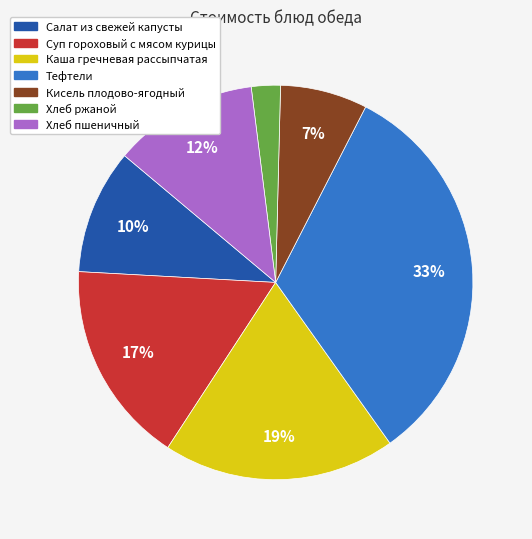

Which category has the biggest portion of the pie?

Тефтели